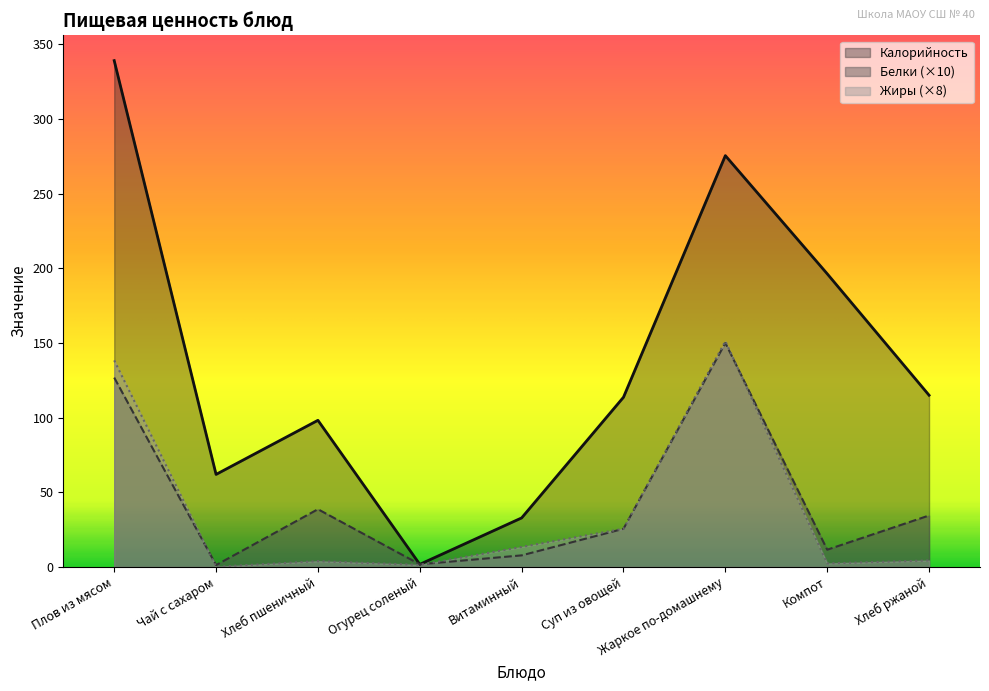

What is the label of the 8th point from the right?

Чай с сахаром